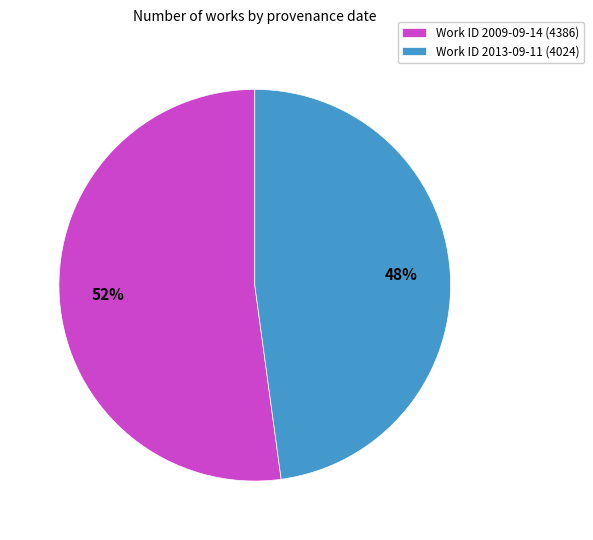

The Work ID 2009-09-14 (4386) slice represents 52% of the pie. True or false?

True